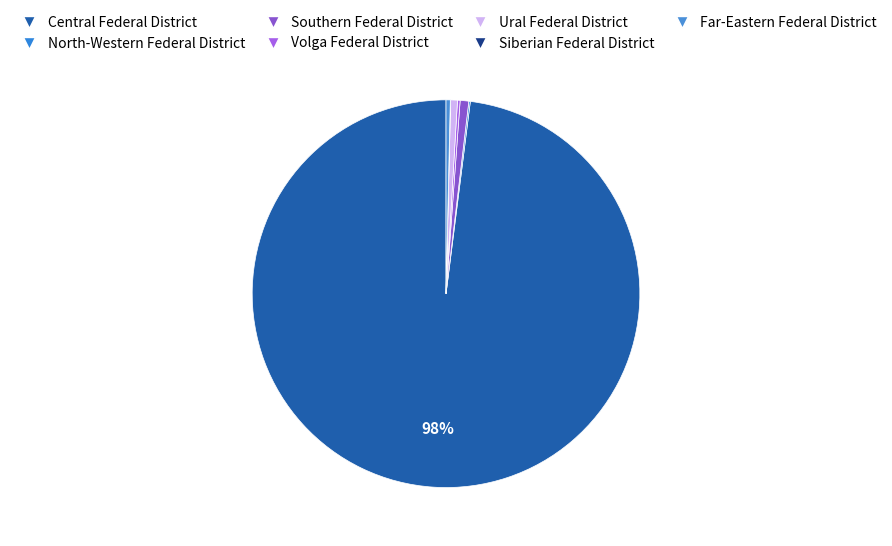

Is it true that Ural Federal District is 1% of the pie?

True